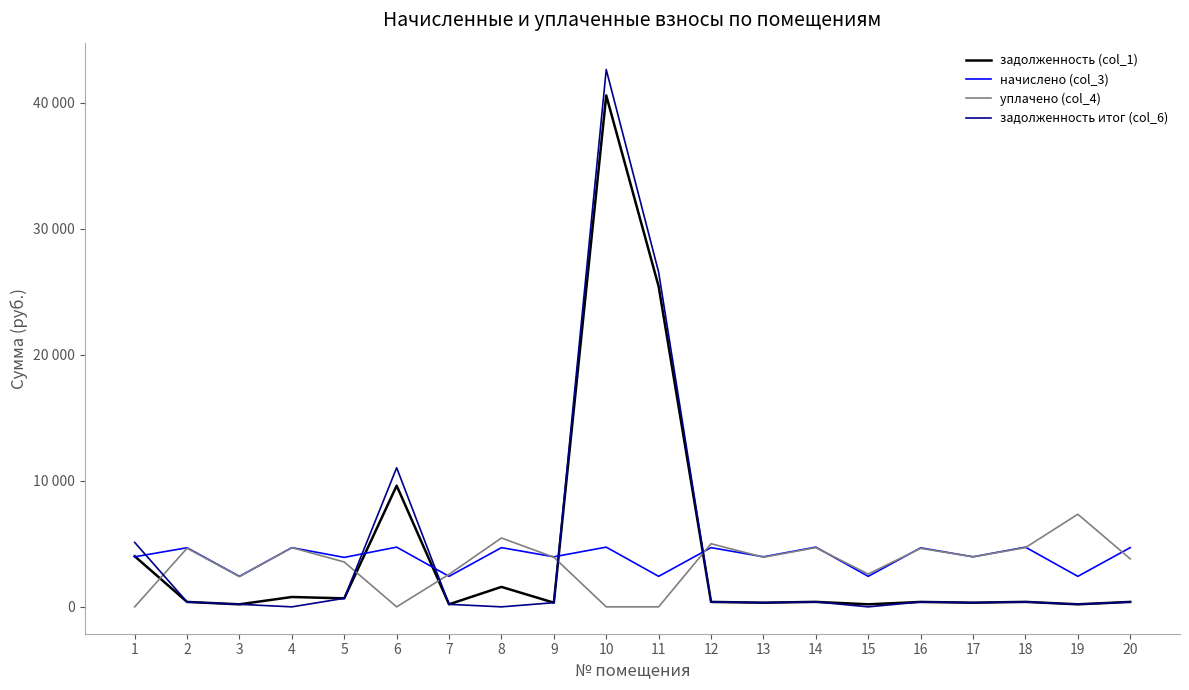

At which category is the sum across all series the highest?

10